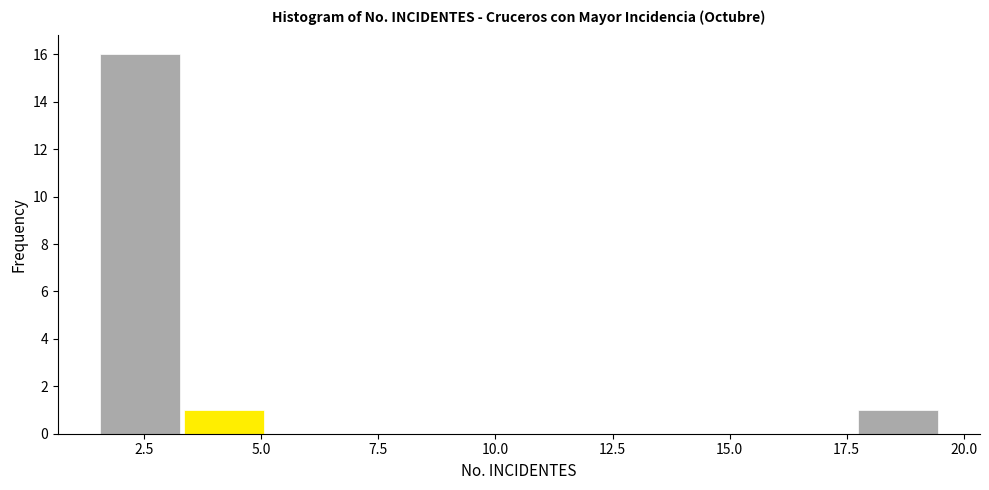

Around what value on the x-axis is the tallest bar? Give the approximate position of its centre, as read against the axis.

2.5